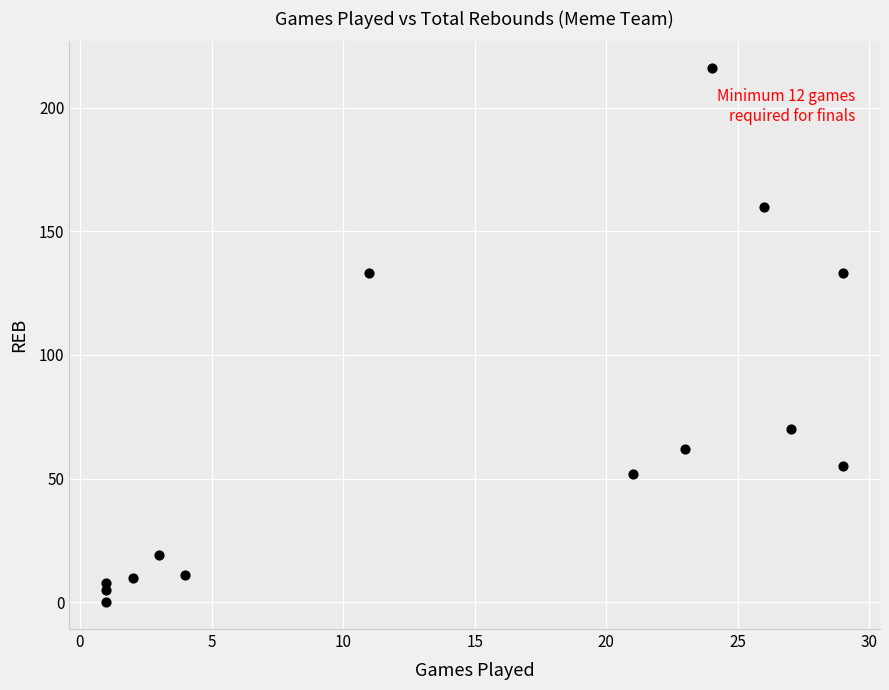

What is the range of Y values (max minus min)?

216